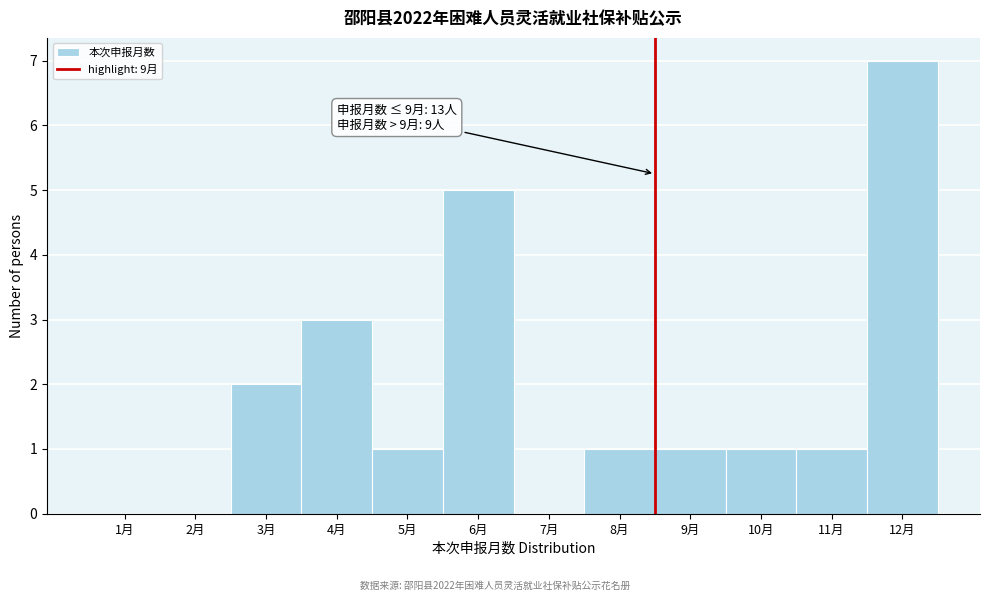

Reading left to right, extract all data points from this chart.

1月=0	2月=0	3月=2	4月=3	5月=1	6月=5	7月=0	8月=1	9月=1	10月=1	11月=1	12月=7